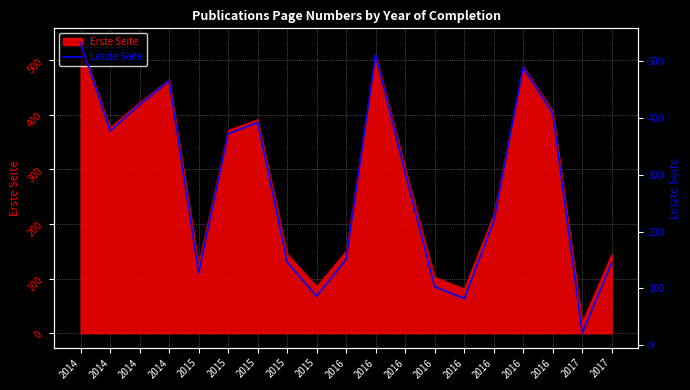

Rank the categories by value from lowest to highest.

2017, 2016, 2015, 2016, 2015, 2017, 2015, 2016, 2016, 2016, 2015, 2014, 2015, 2016, 2014, 2014, 2016, 2016, 2014